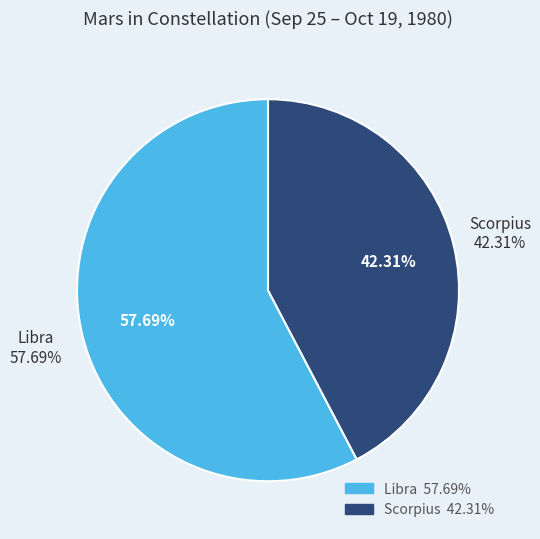

What percentage do Scorpius and Libra together represent?

100.0%